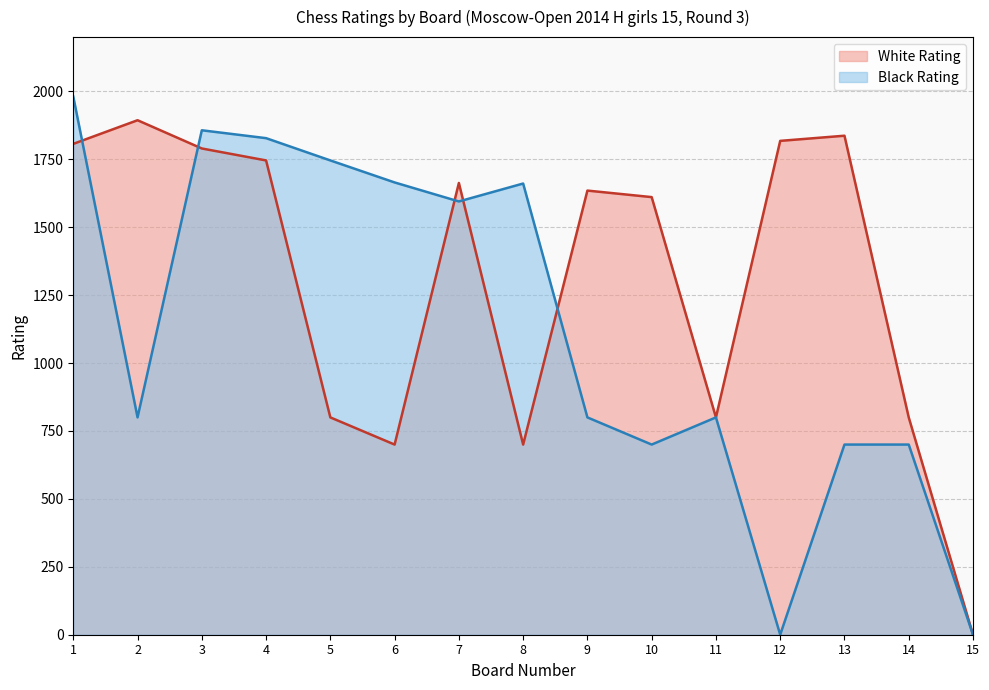

True or false: White Rating and Black Rating intersect in this chart.

True